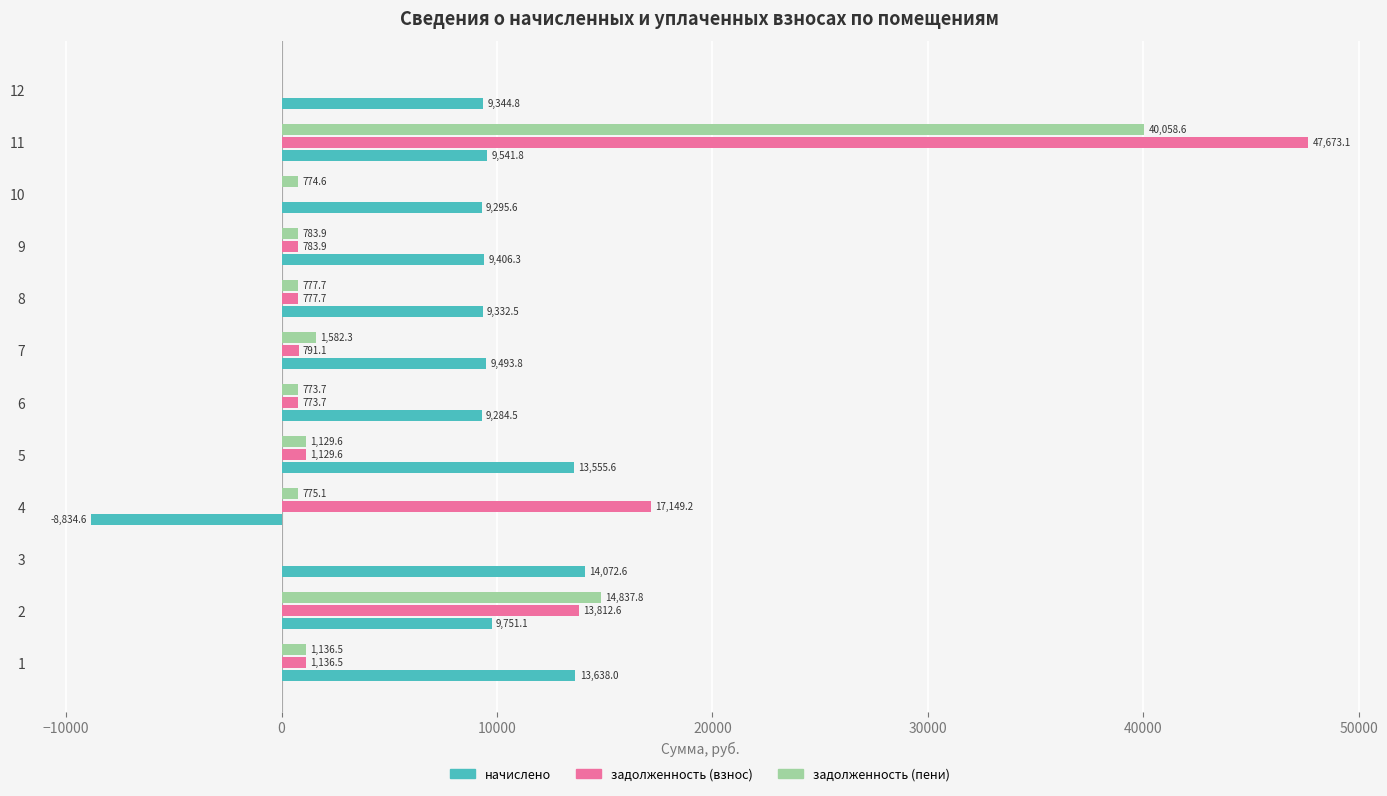

At which label is задолженность (взнос) closest to 23836?

4